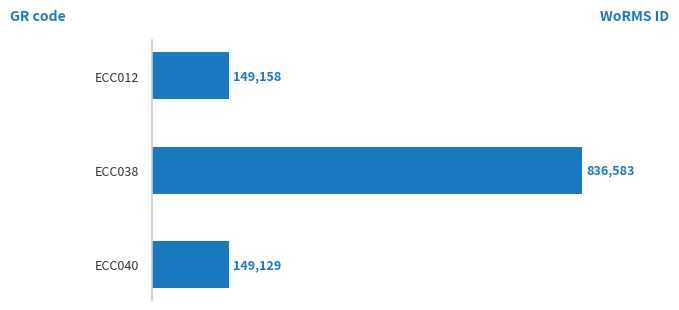

What is the sum of all values?

1134870